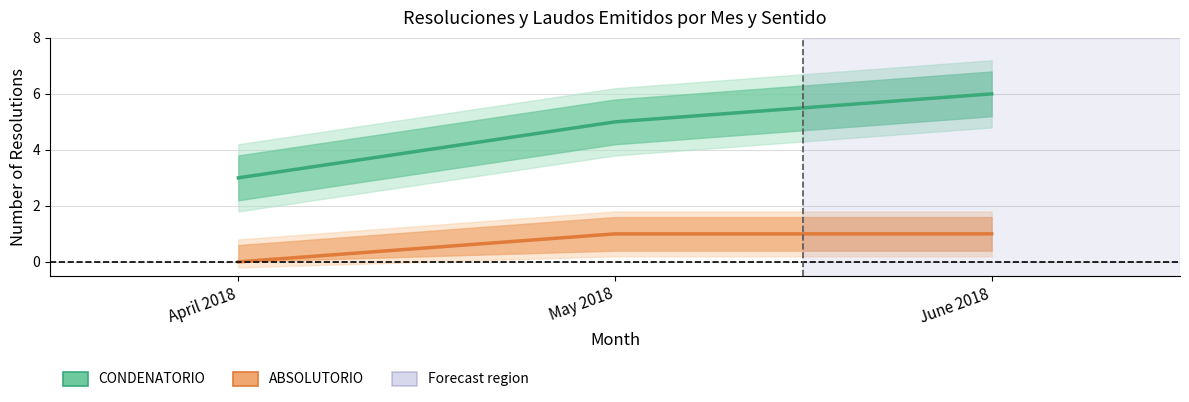

What is the average value of the ABSOLUTORIO series?

1